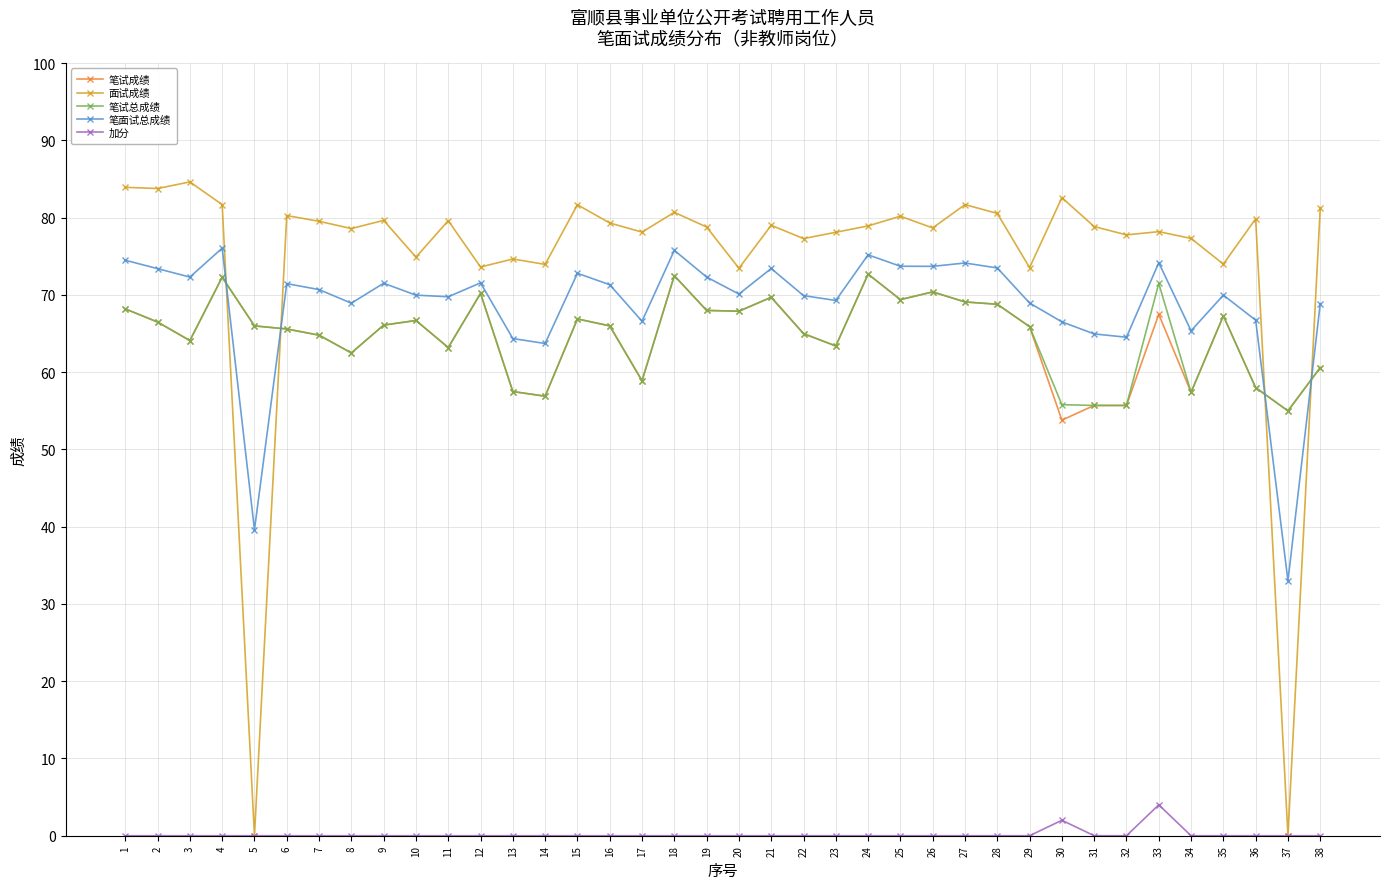

The 加分 series shows 0.0 at 5. True or false?

True